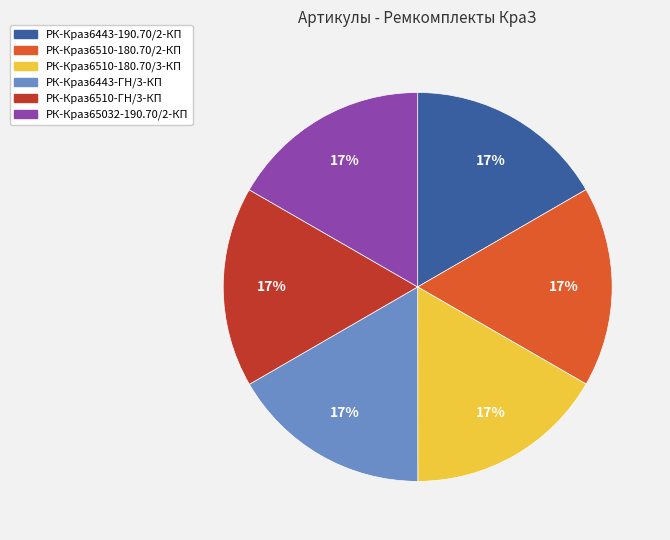

How many slices are in this pie chart?

6